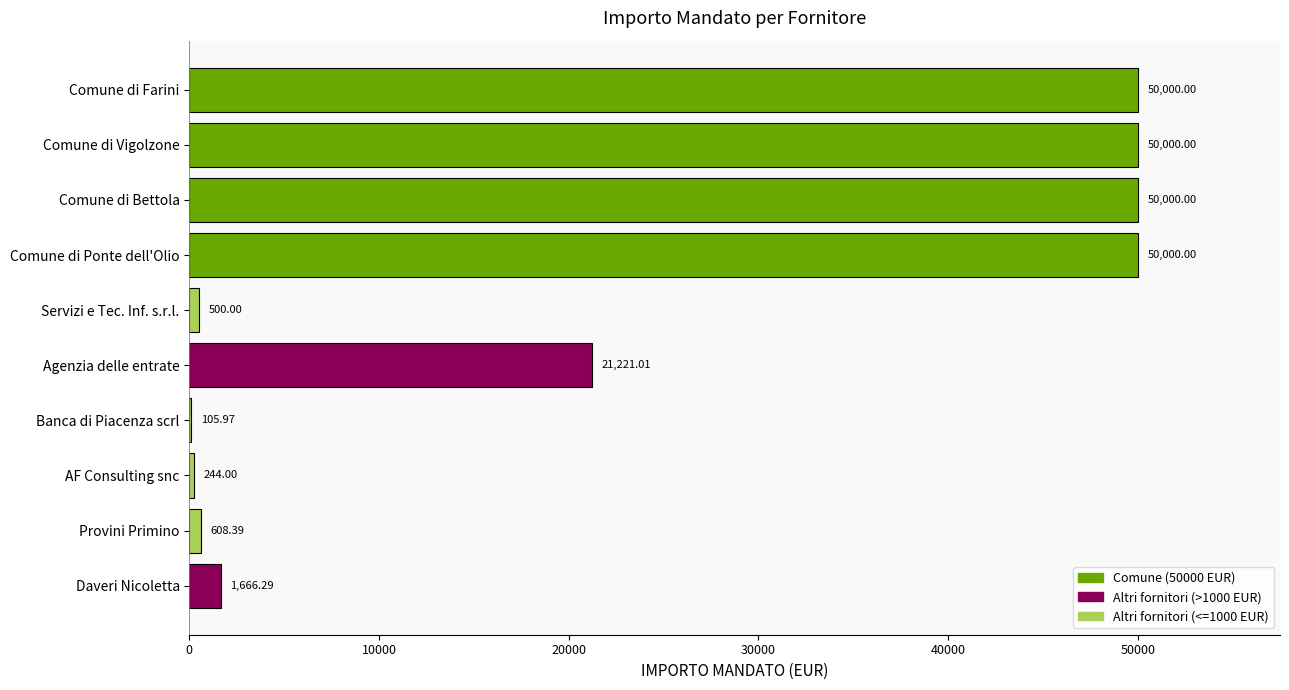

How many data points does each series have?

10